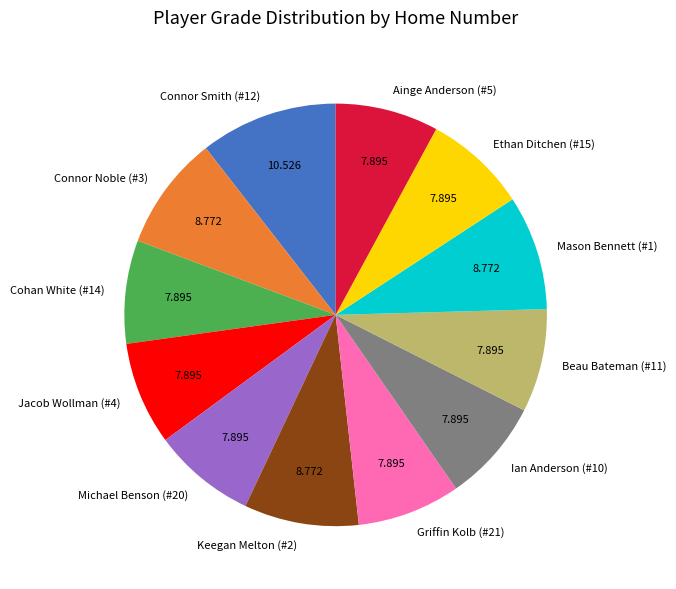

Do Connor Noble (#3) and Keegan Melton (#2) together represent more than half of the pie?

No